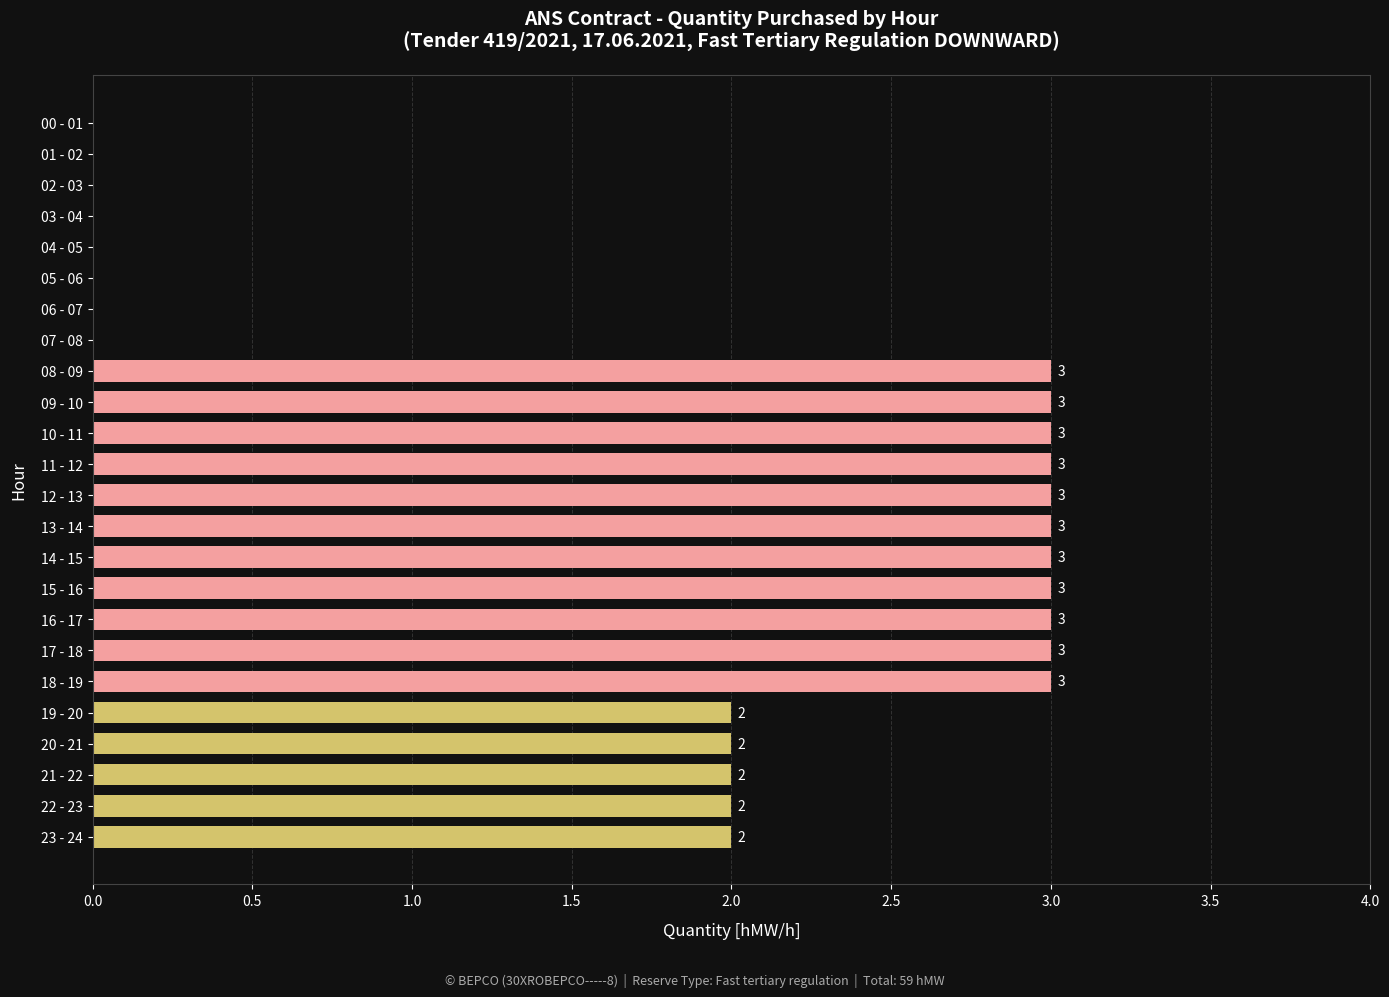

How many series are shown in this chart?

1